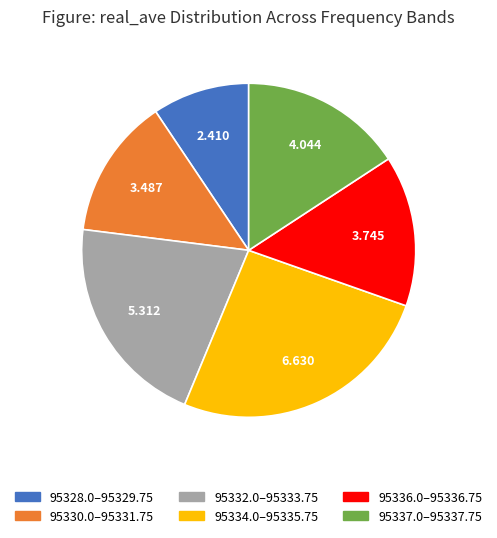

Is there any slice that represents more than half of the pie?

No